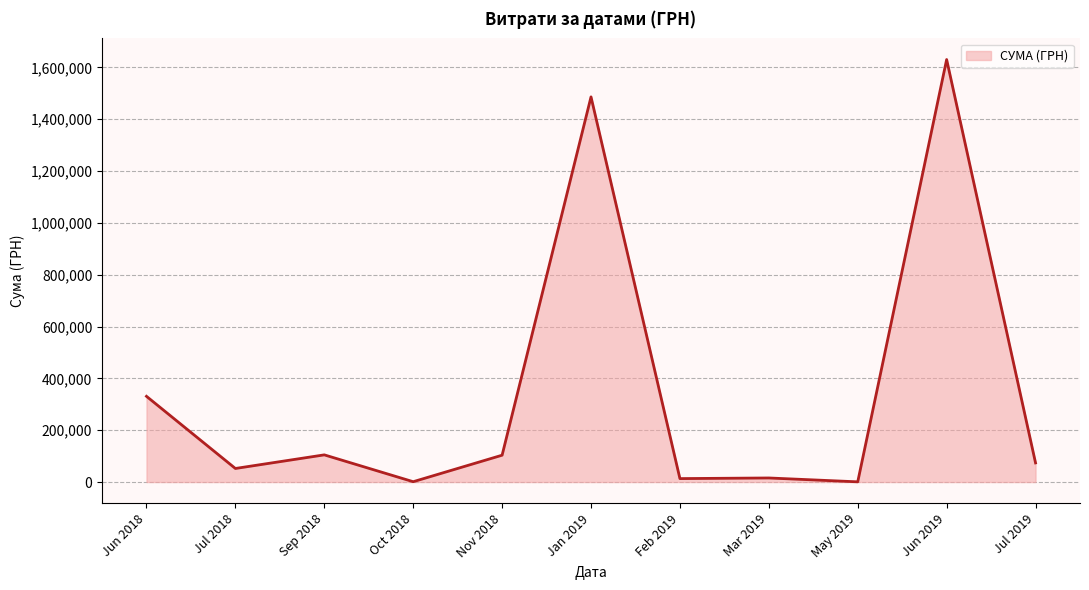

What is the maximum value shown in the chart?

1630052.7